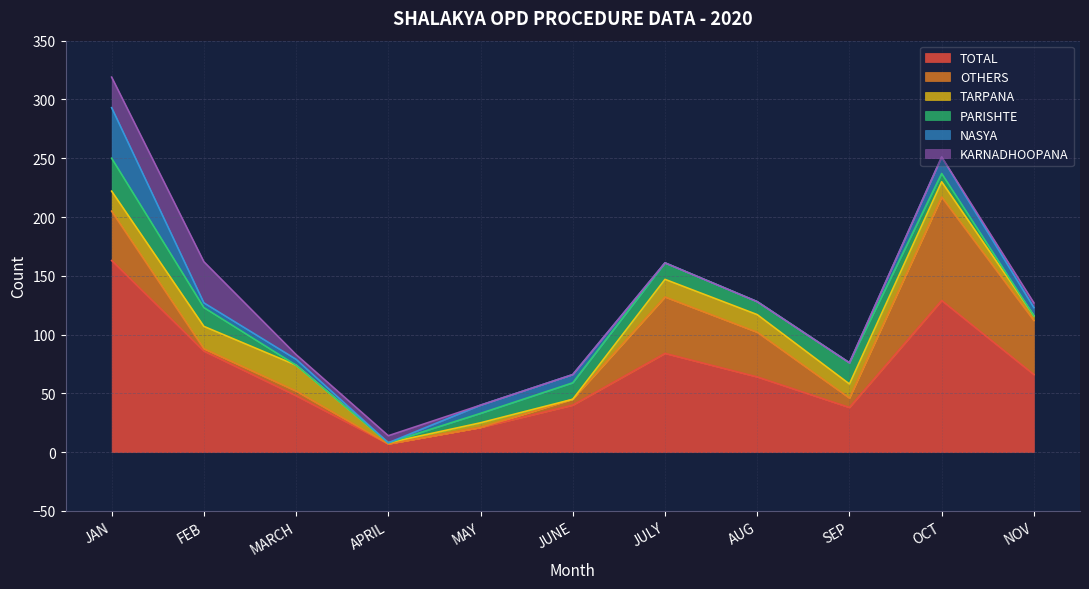

What are all the series names shown in the legend?

TOTAL, OTHERS, TARPANA, PARISHTE, NASYA, KARNADHOOPANA